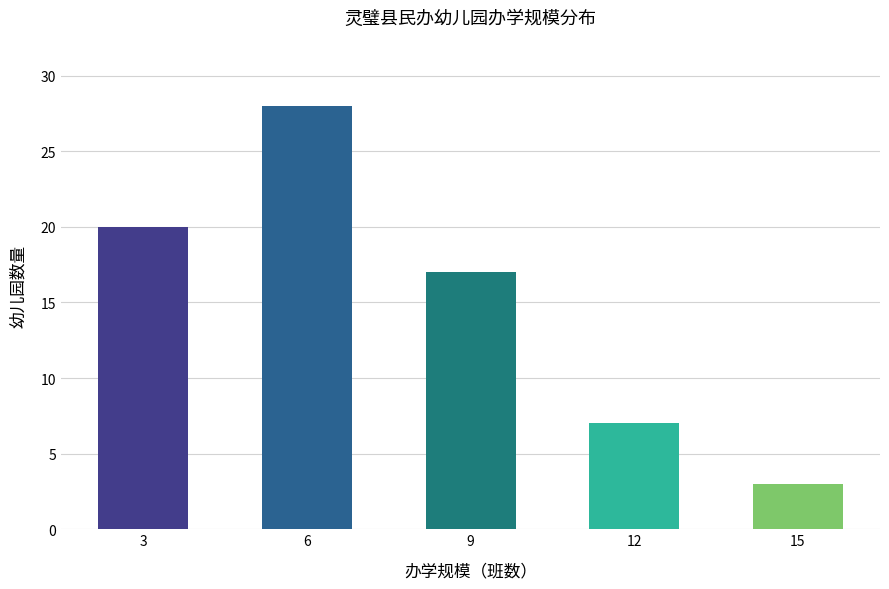

Rank the categories by value from lowest to highest.

15, 12, 9, 3, 6